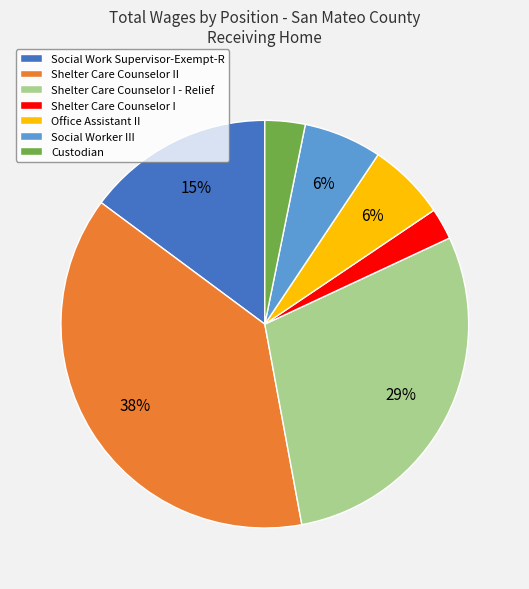

Does any single category account for the majority?

No